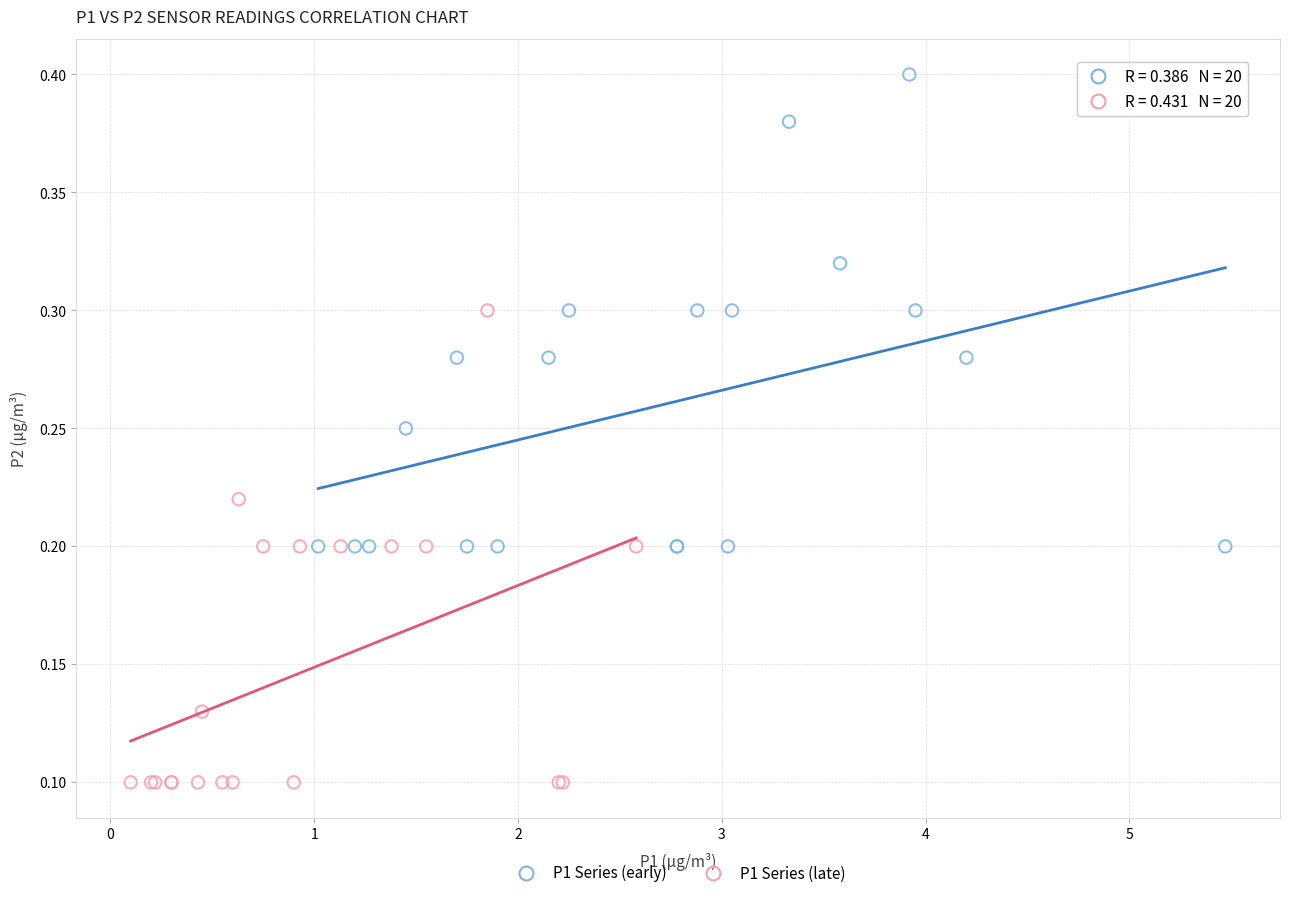

Which series reaches the maximum Y coordinate?

P1 Series (early)